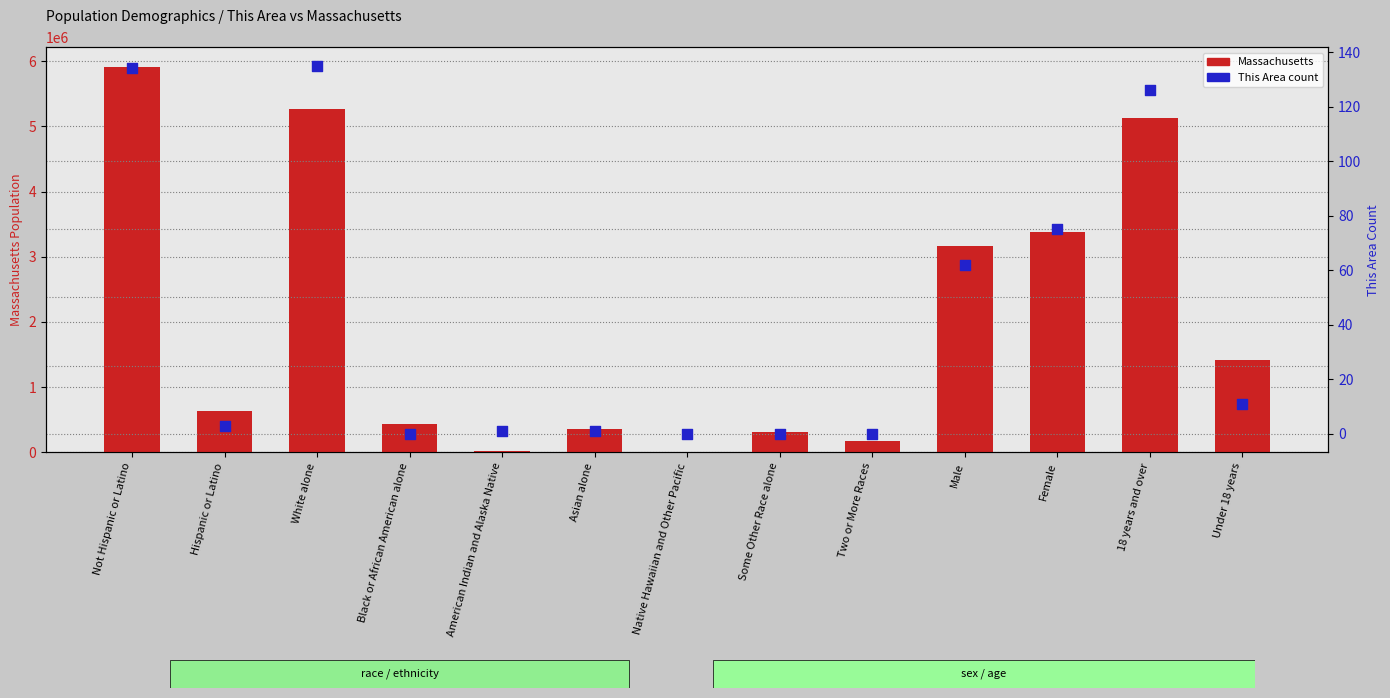

What is the total value across all series at Under 18 years?

1418934